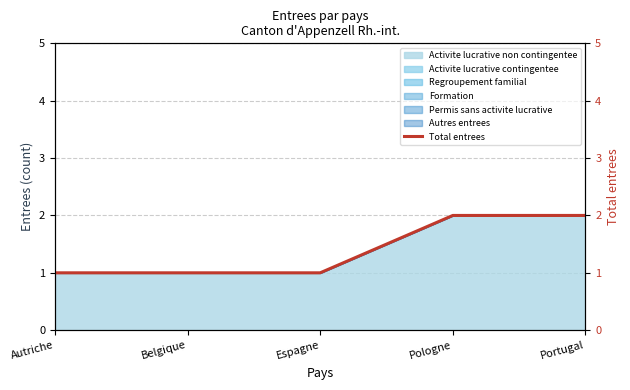

Reading left to right, list all the values displayed in this chart.

1	1	1	2	2